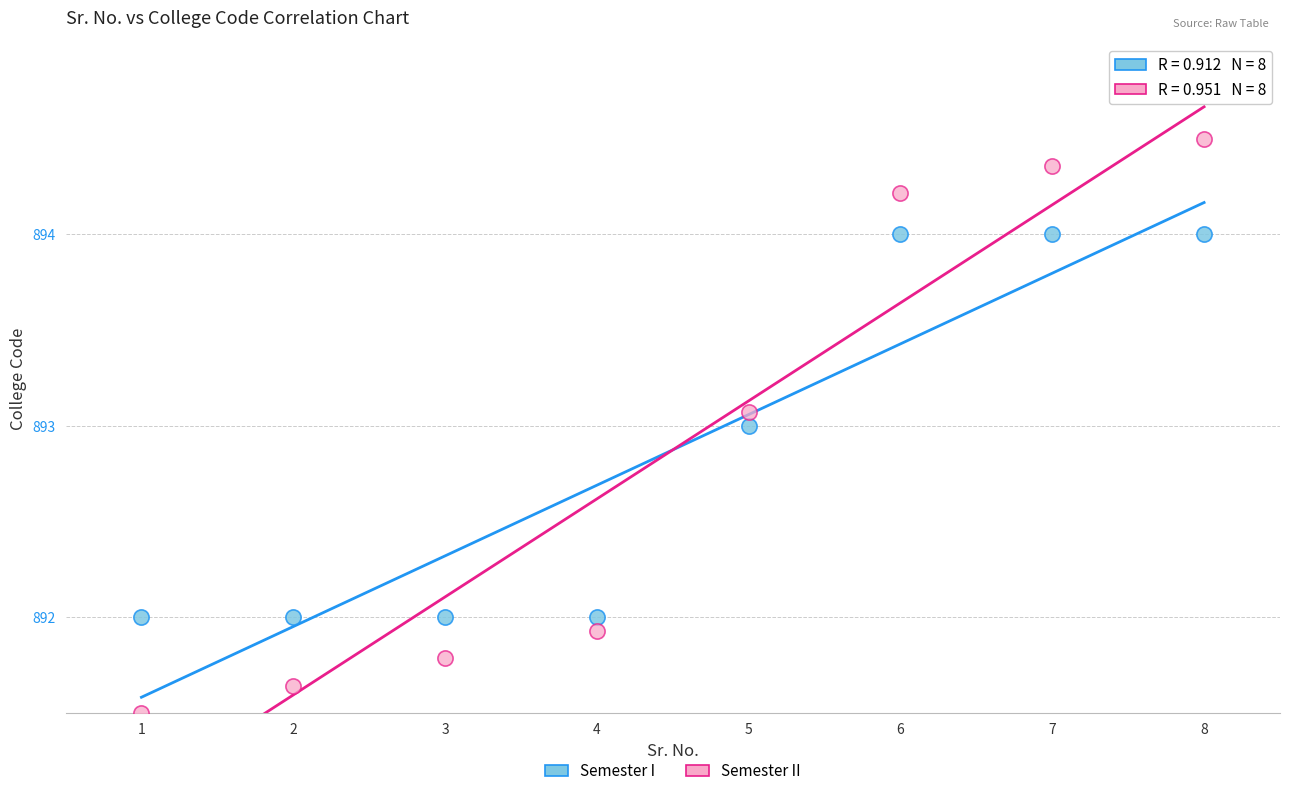

Which series contains the lowest Y value?

Semester II